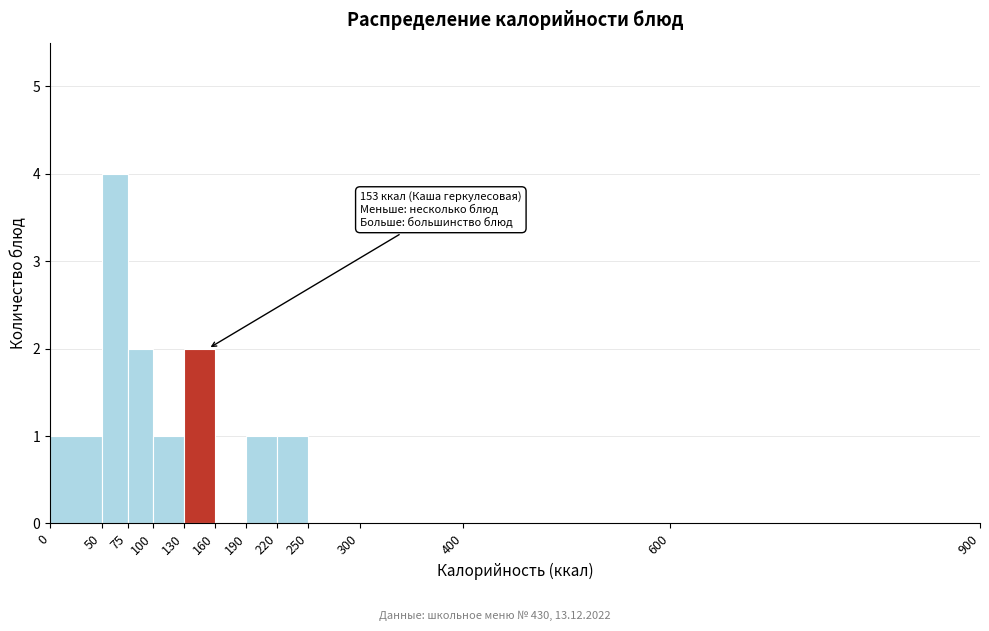

Over which range of the x-axis is the bar tallest?

50 to 75